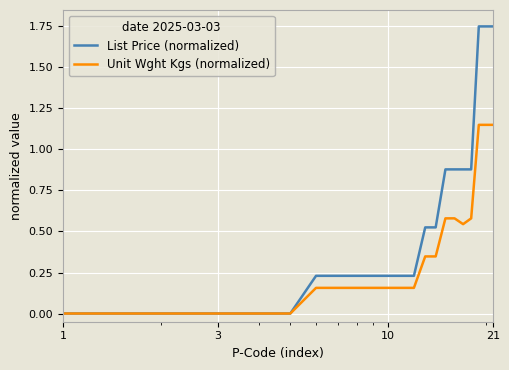

Which series has the largest total across all categories?

List Price (normalized)